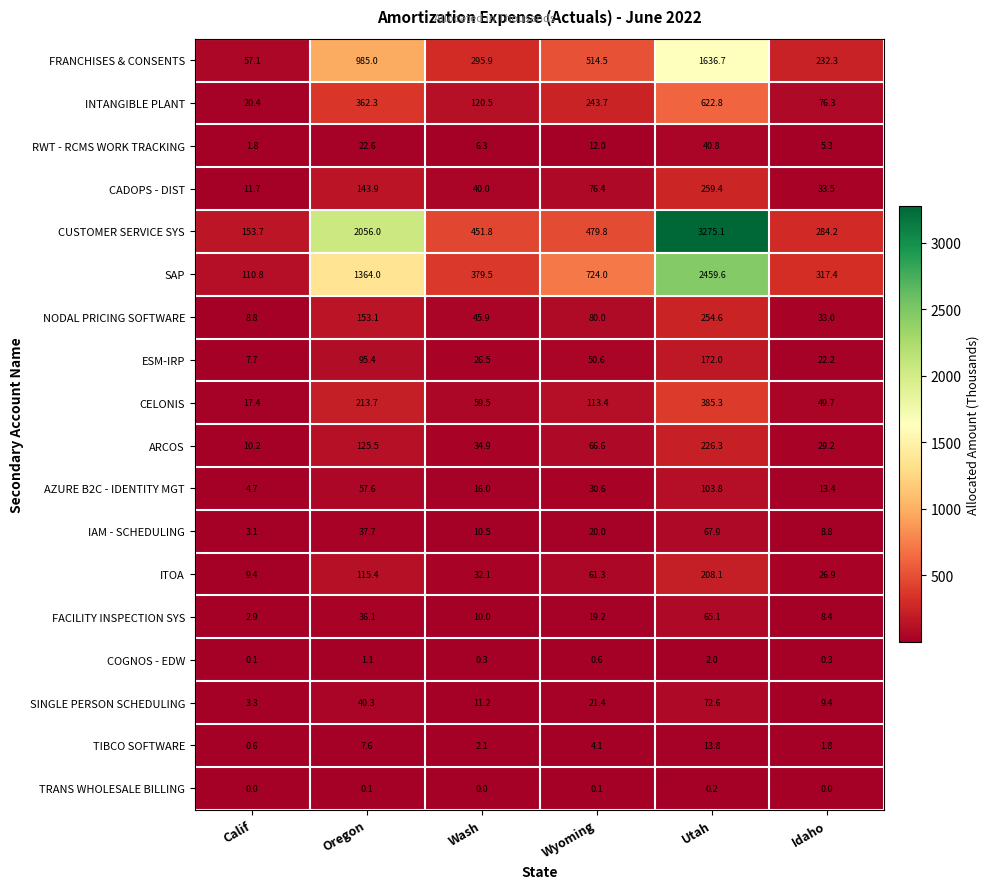

What is the maximum value shown in the chart?

3275.1